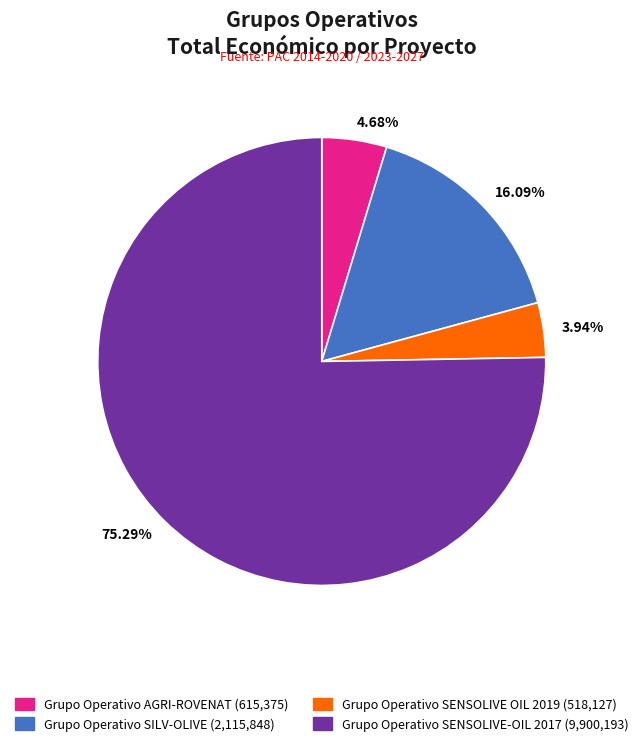

To the nearest percent, what is the difference between the largest and smallest slice percentages?

71%